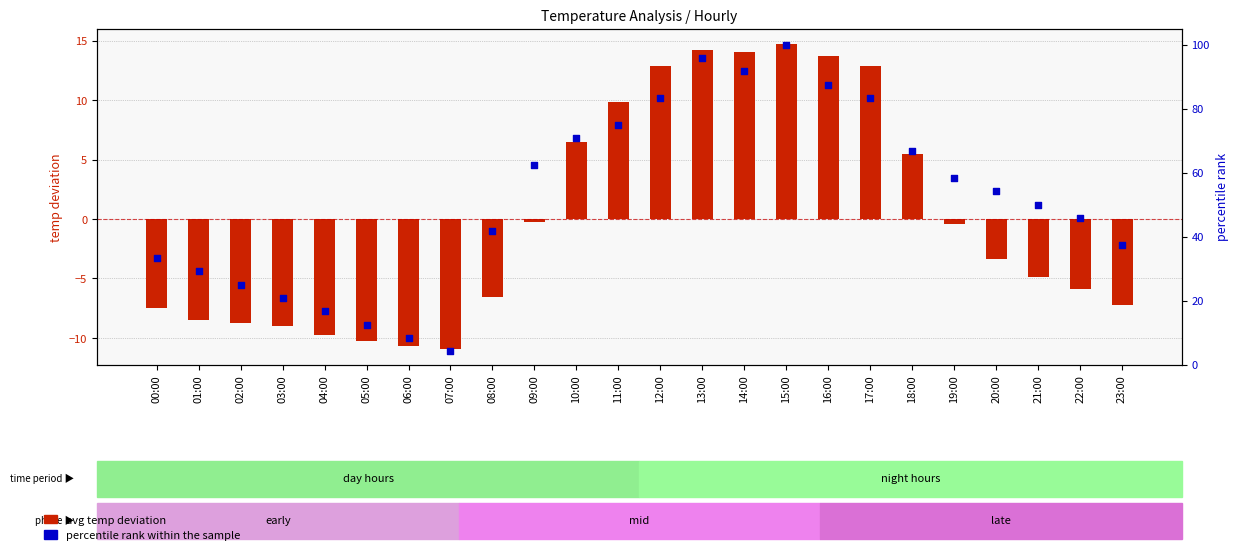

Is the value of avg temp deviation at 08:00 greater than the value of percentile rank within the sample at 08:00?

No